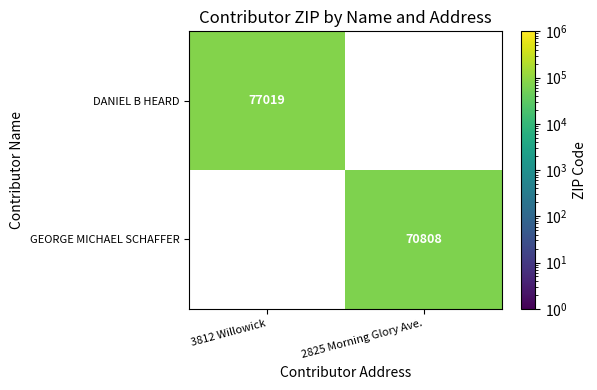

The DANIEL B HEARD series shows 77019 at 3812 Willowick. True or false?

True